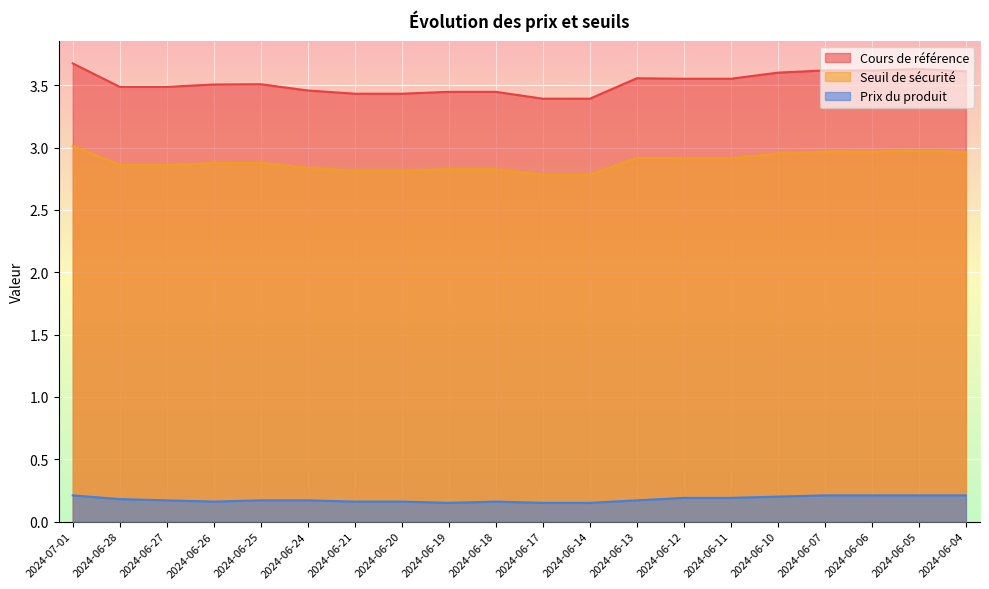

What are all the series names shown in the legend?

Cours de référence, Seuil de sécurité, Prix du produit